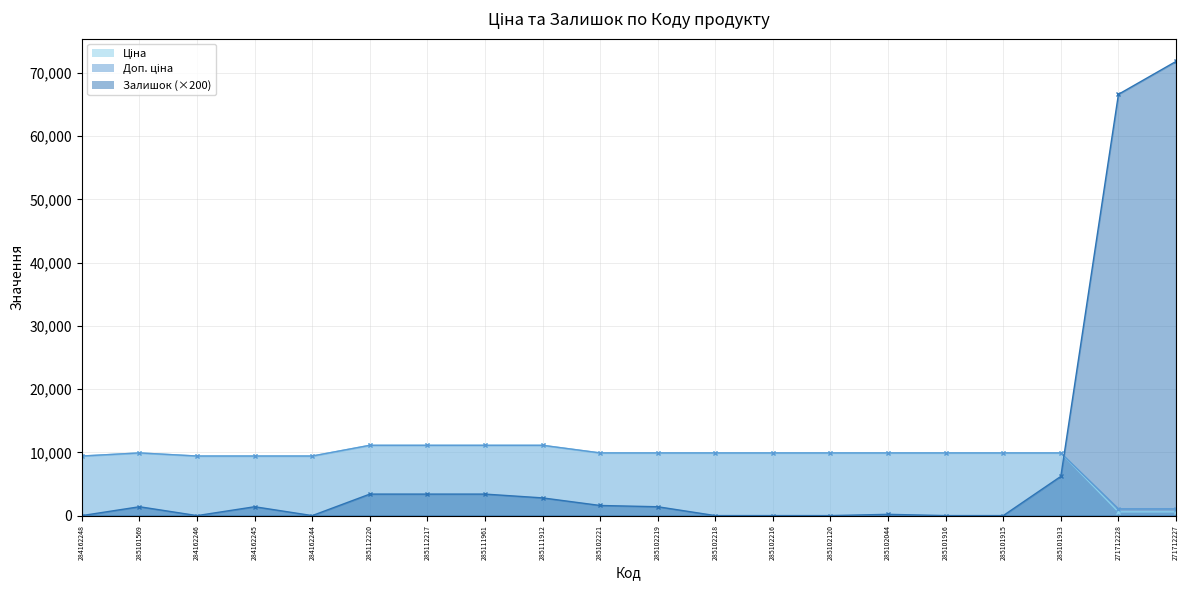

At how many categories does at least one series exceed 69885?

1